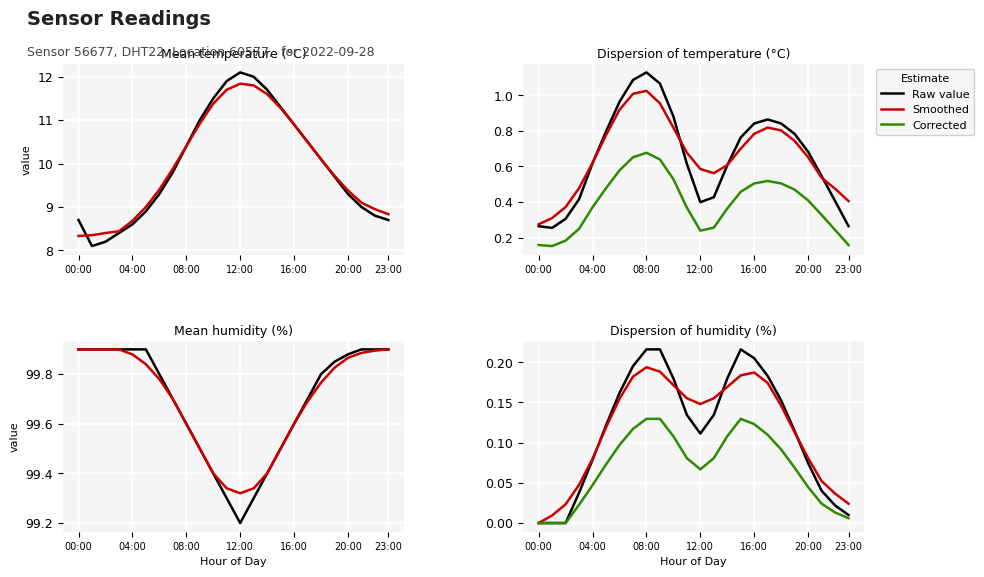

True or false: Raw value and Corrected cross at least once.

False